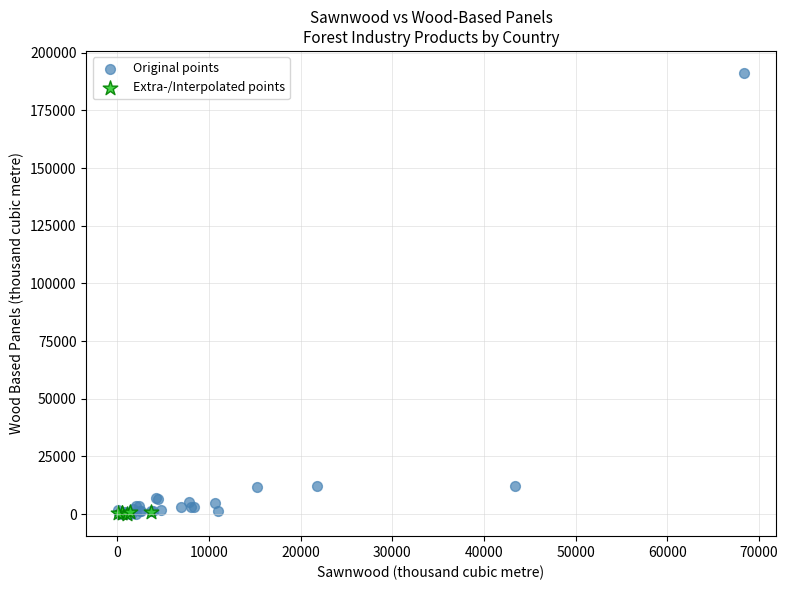

Which series contains the highest Y value?

Original points